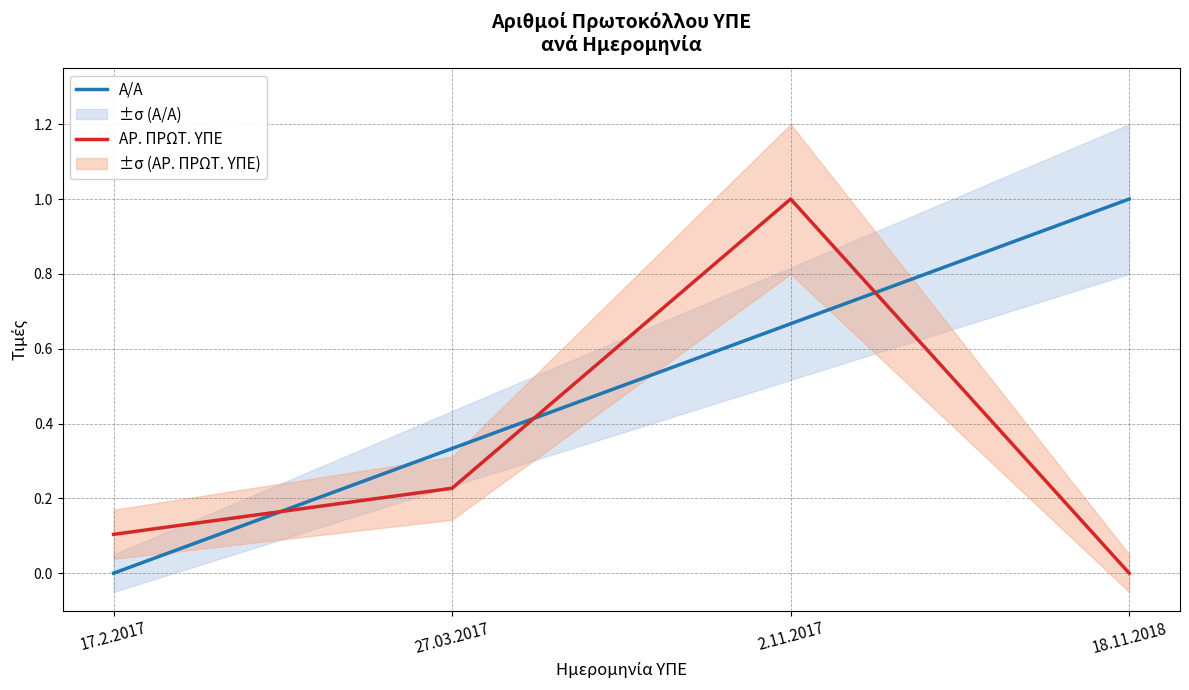

List the series in order of their overall mean, highest first.

Α/Α, ΑΡ. ΠΡΩΤ. ΥΠΕ